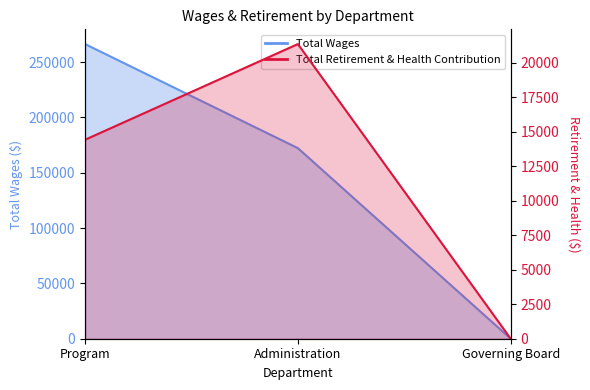

What is the label of the 1st point from the right?

Governing Board